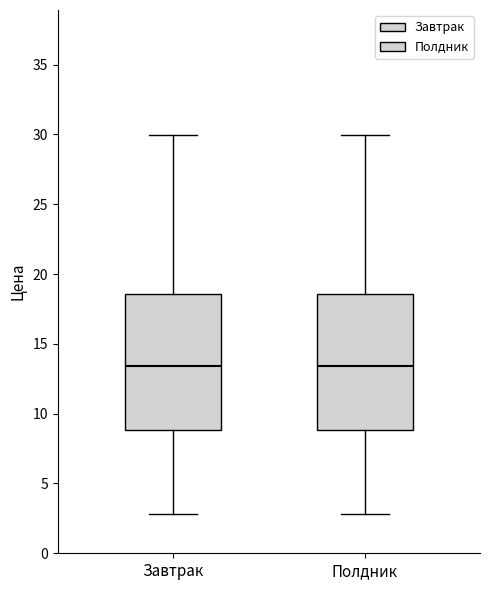

Reading left to right, read every box against the y-axis: the position of its median line, the range the box covers, and the ends of its whiskers. The values are not printed on the chart, so give them approximately, as read against the axis.

Завтрак: median 13.5, box 9.0 to 18.5, whiskers 3.0 to 30.0
Полдник: median 13.5, box 9.0 to 18.5, whiskers 3.0 to 30.0